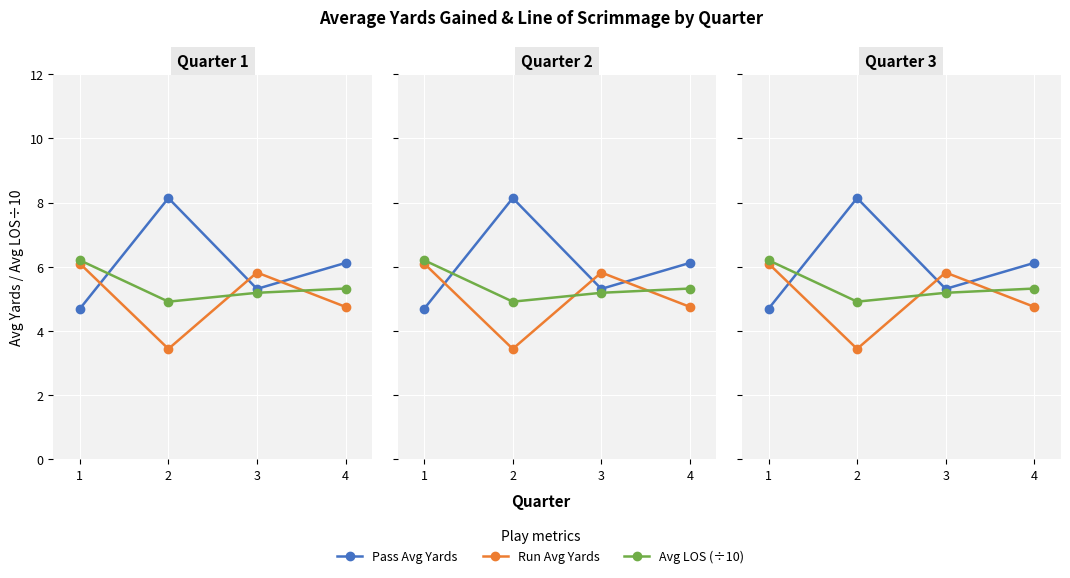

Which category has the lowest value across all series?

2